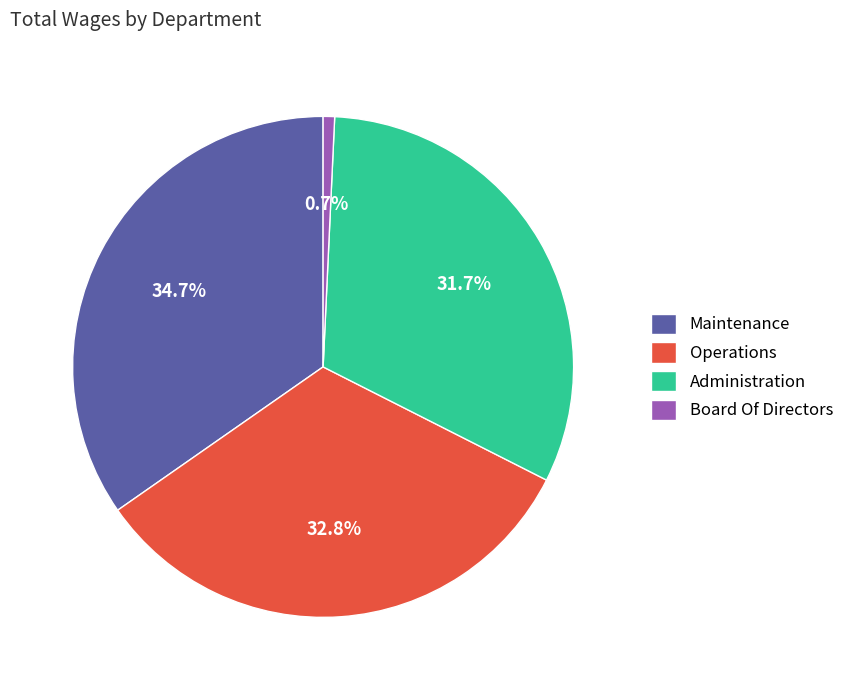

Between Maintenance and Operations, which is larger?

Maintenance